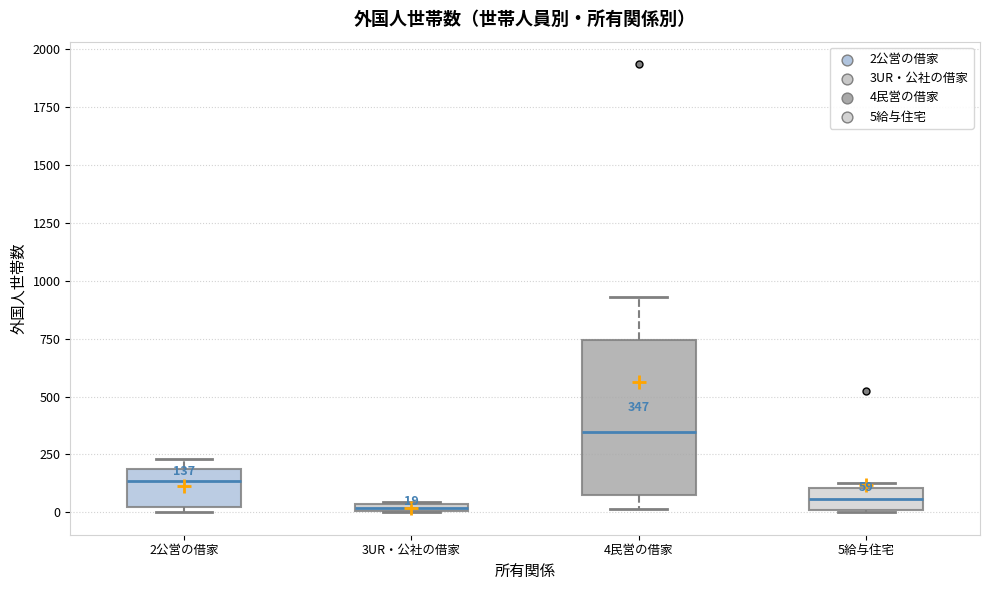

Which box has the highest median line?

4民営の借家